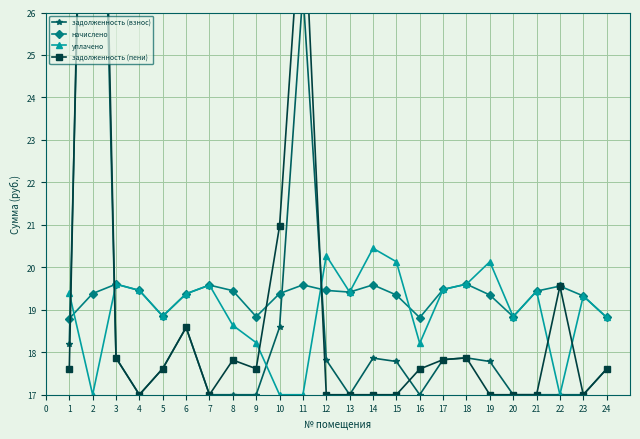

Read the уплачено value at 23.

19.3